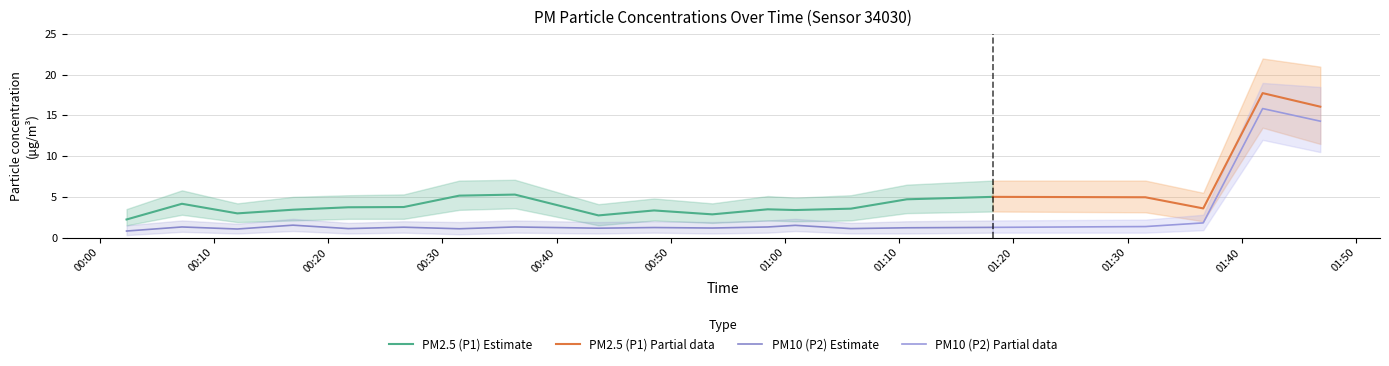

What is the sum of the P2 values at 01:12 and 01:36?

3.0